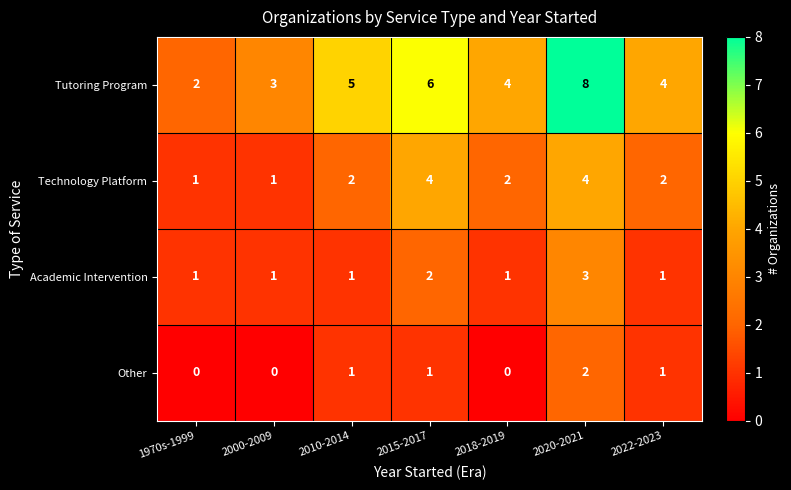

The value of Technology Platform at 2015-2017 is 4. True or false?

True